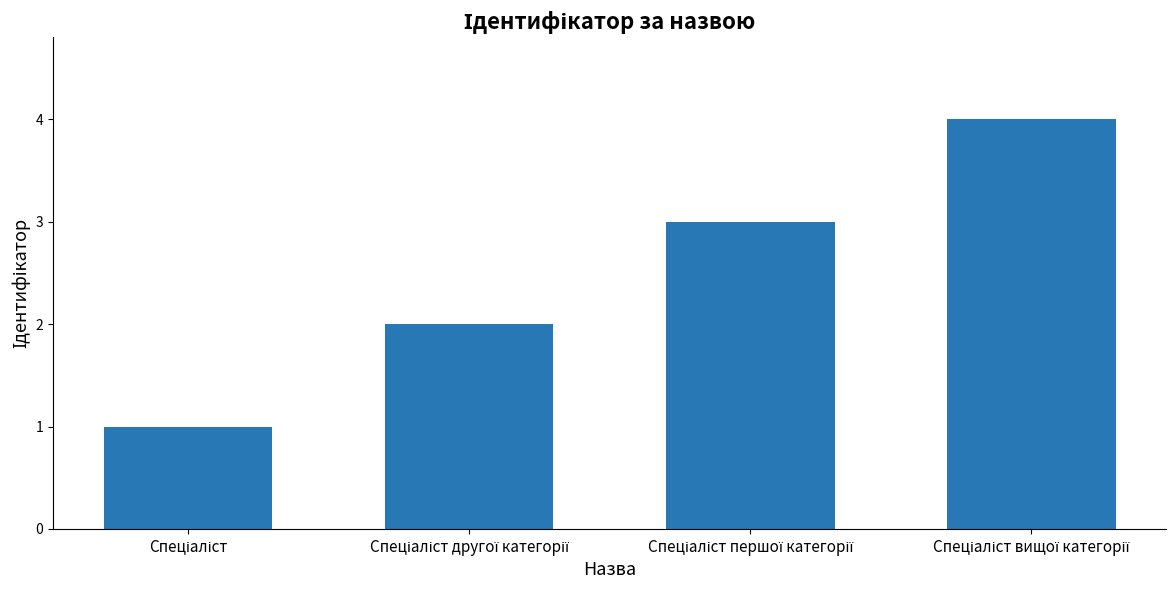

Reading left to right, list all the values displayed in this chart.

1	2	3	4